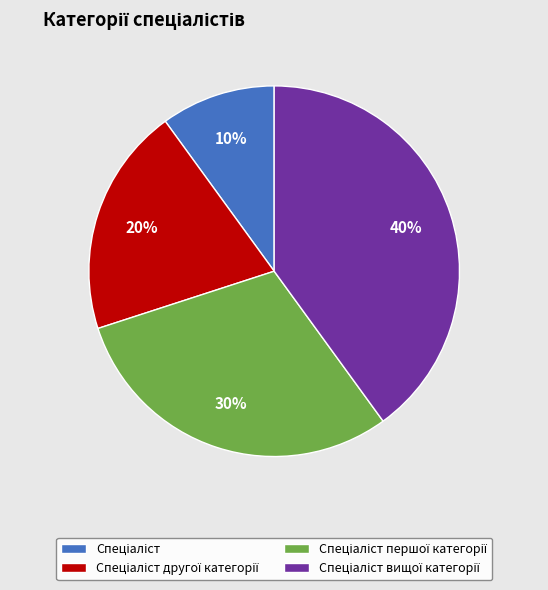

To the nearest percent, what is the average slice percentage?

25%